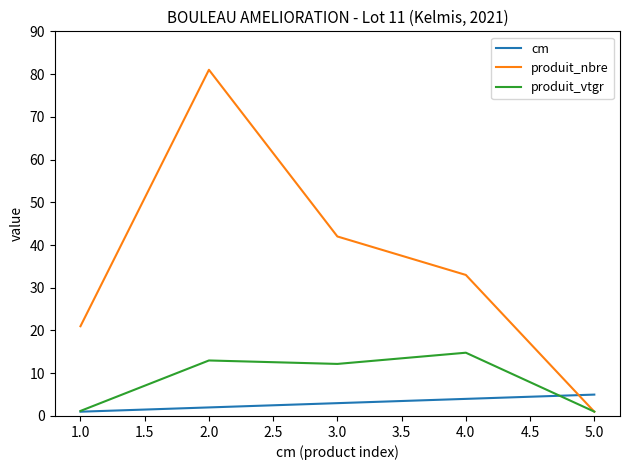

How many times do produit_nbre and cm cross each other?

1